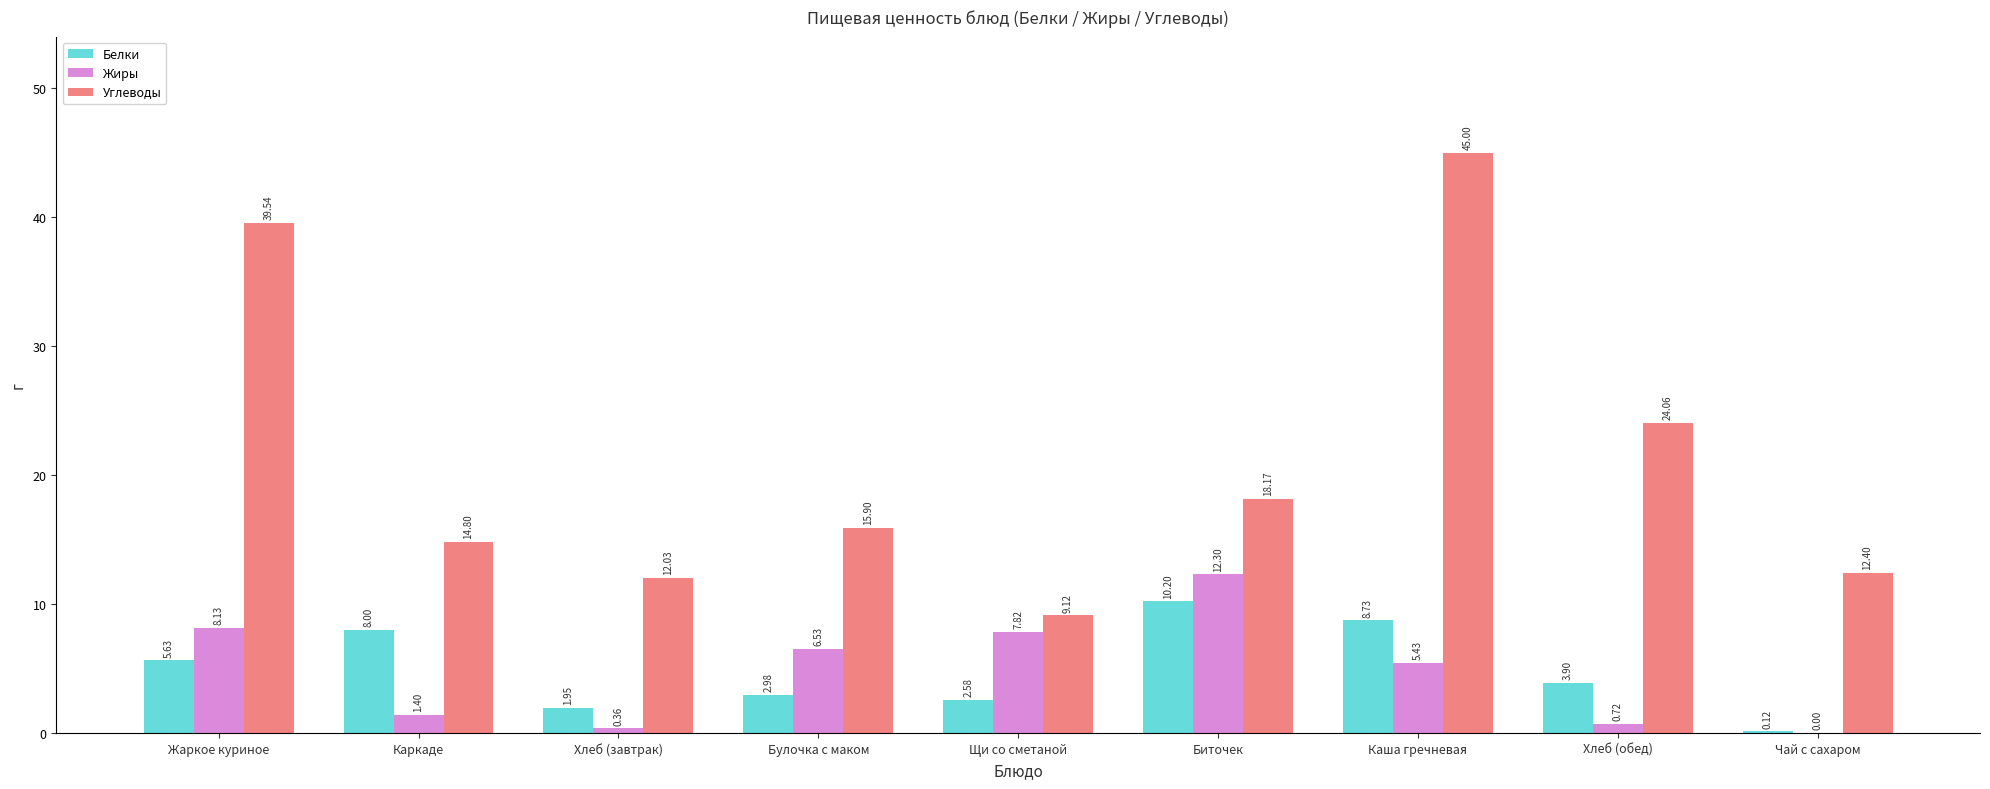

What is the maximum value shown in the chart?

45.0